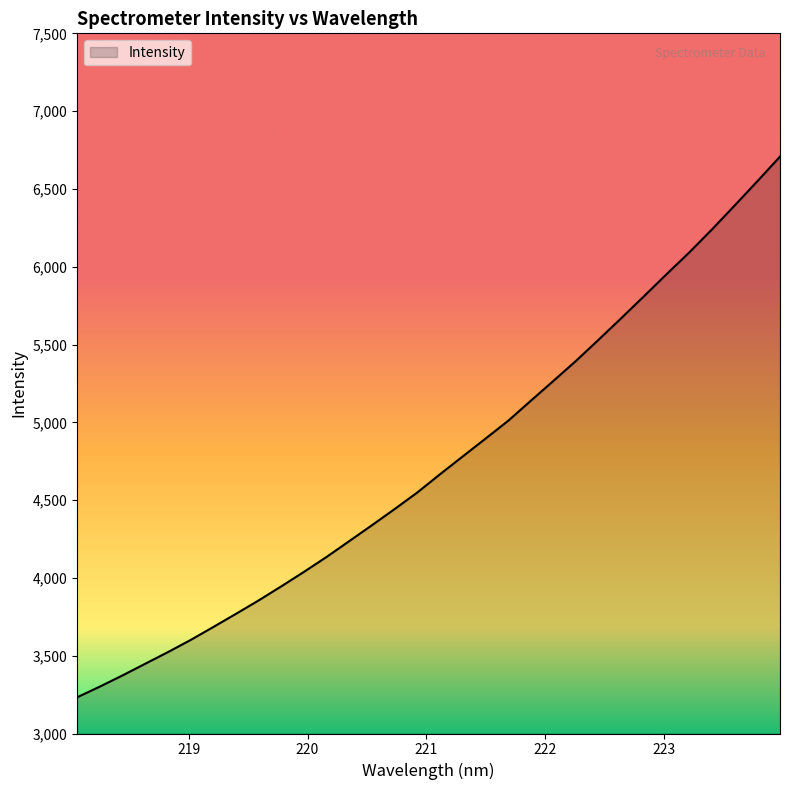

What is the smallest value displayed?

3232.8